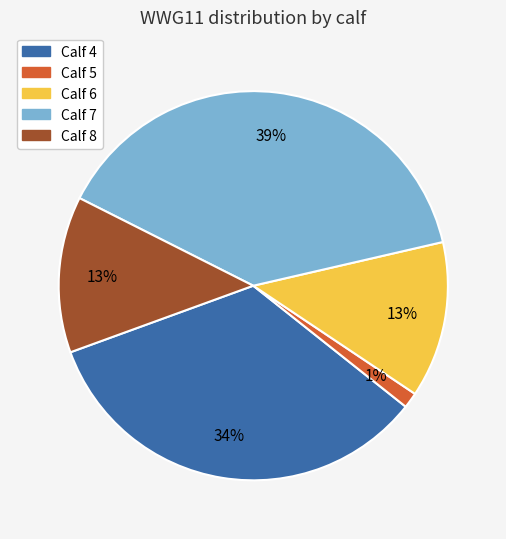

Does any single category account for the majority?

No